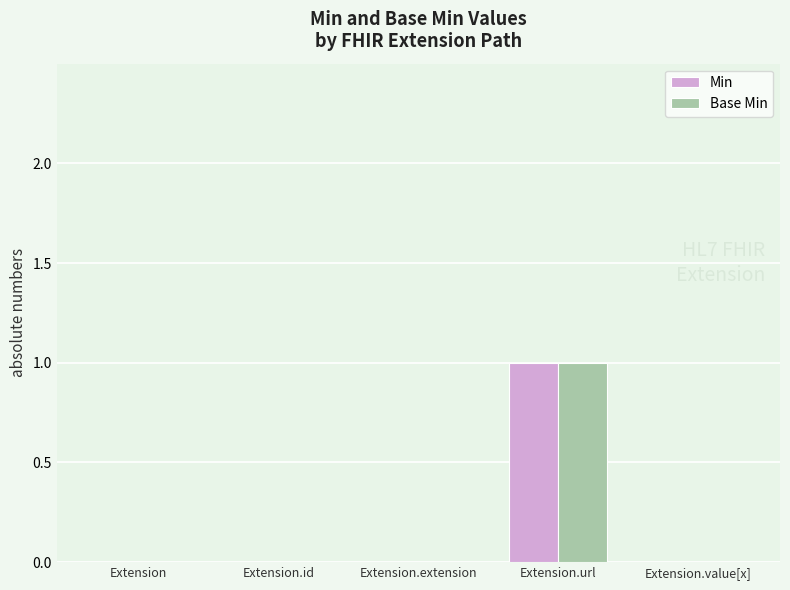

The value of Base Min at Extension.extension is 0. True or false?

True